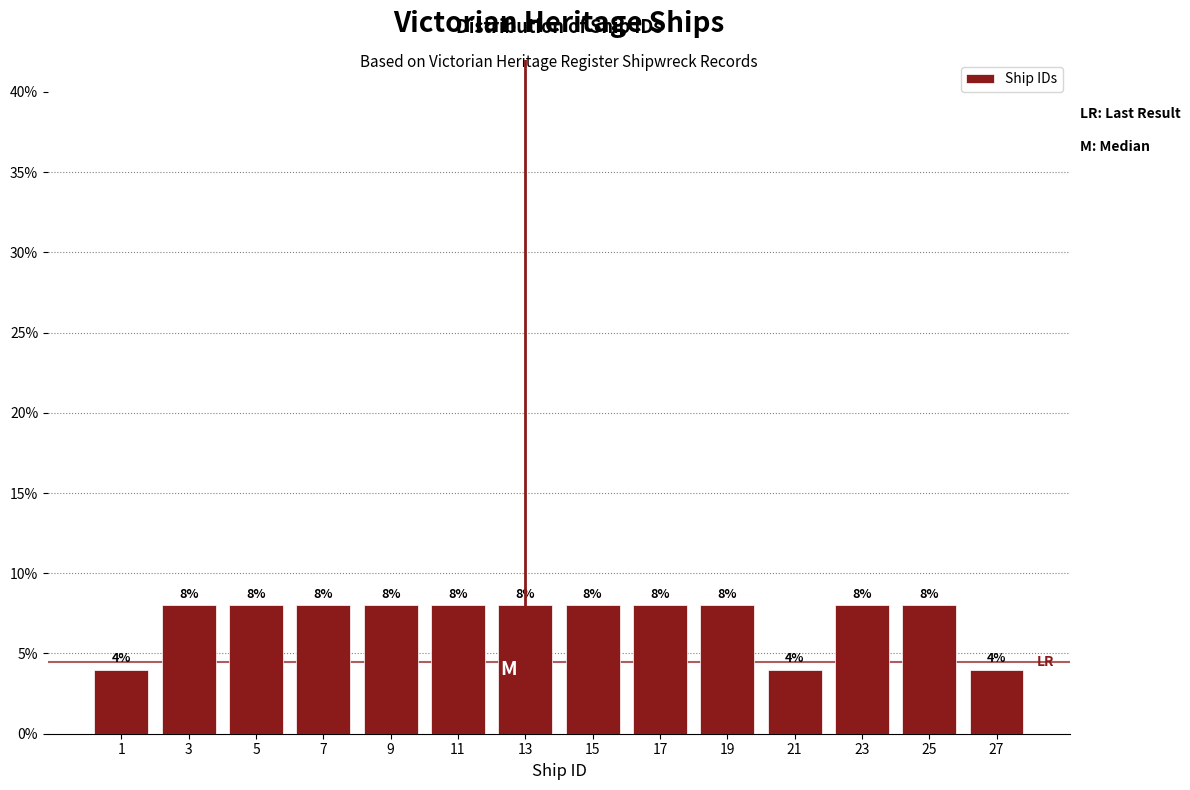

Reading left to right, list every bar in this chart as the range it spans on the x-axis followed by its height.

0 to 2: 4
2 to 4: 8
4 to 6: 8
6 to 8: 8
8 to 10: 8
10 to 12: 8
12 to 14: 8
14 to 16: 8
16 to 18: 8
18 to 20: 8
20 to 22: 4
22 to 24: 8
24 to 26: 8
26 to 28: 4